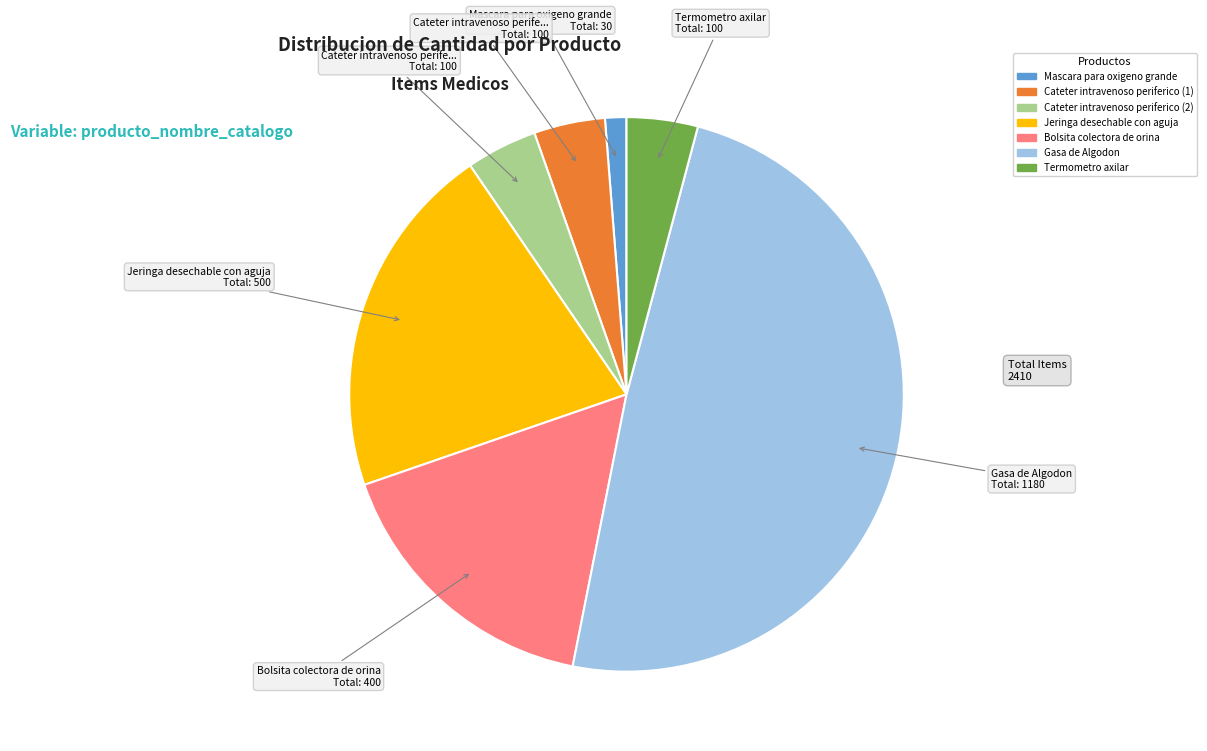

What is the smallest slice in the pie chart?

Mascara para oxigeno grande